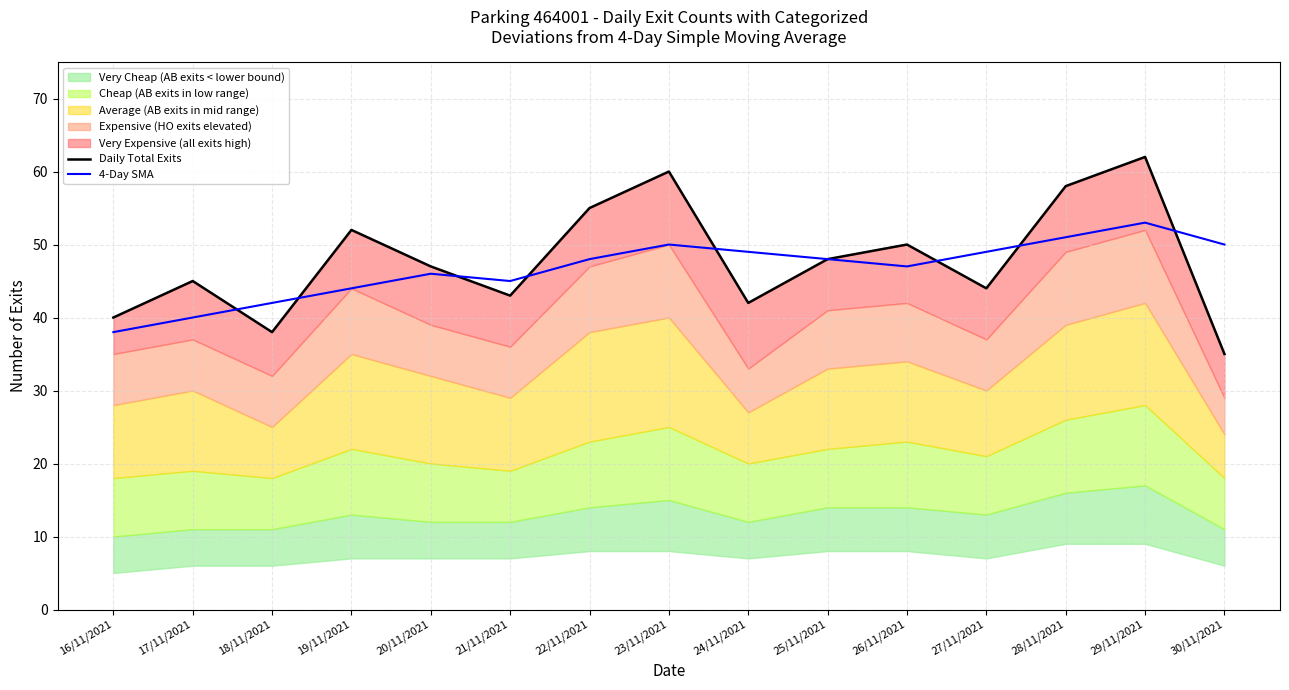

True or false: Daily Total Exits and 4-Day SMA intersect in this chart.

True